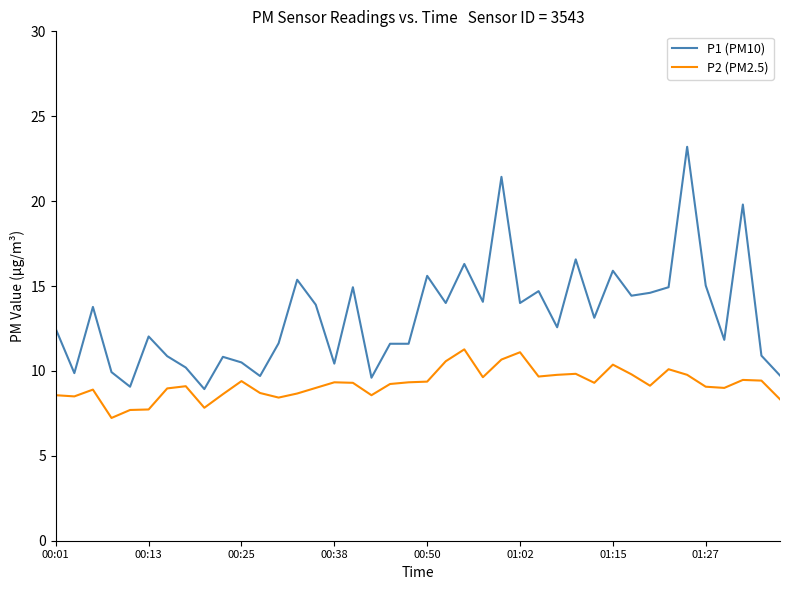

Which series has the largest total across all categories?

P1 (PM10)